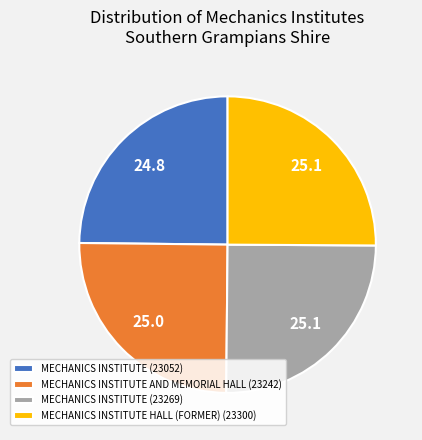

Approximately how many times larger is the value at MECHANICS INSTITUTE (23269) compared to MECHANICS INSTITUTE (23052)?

1.0